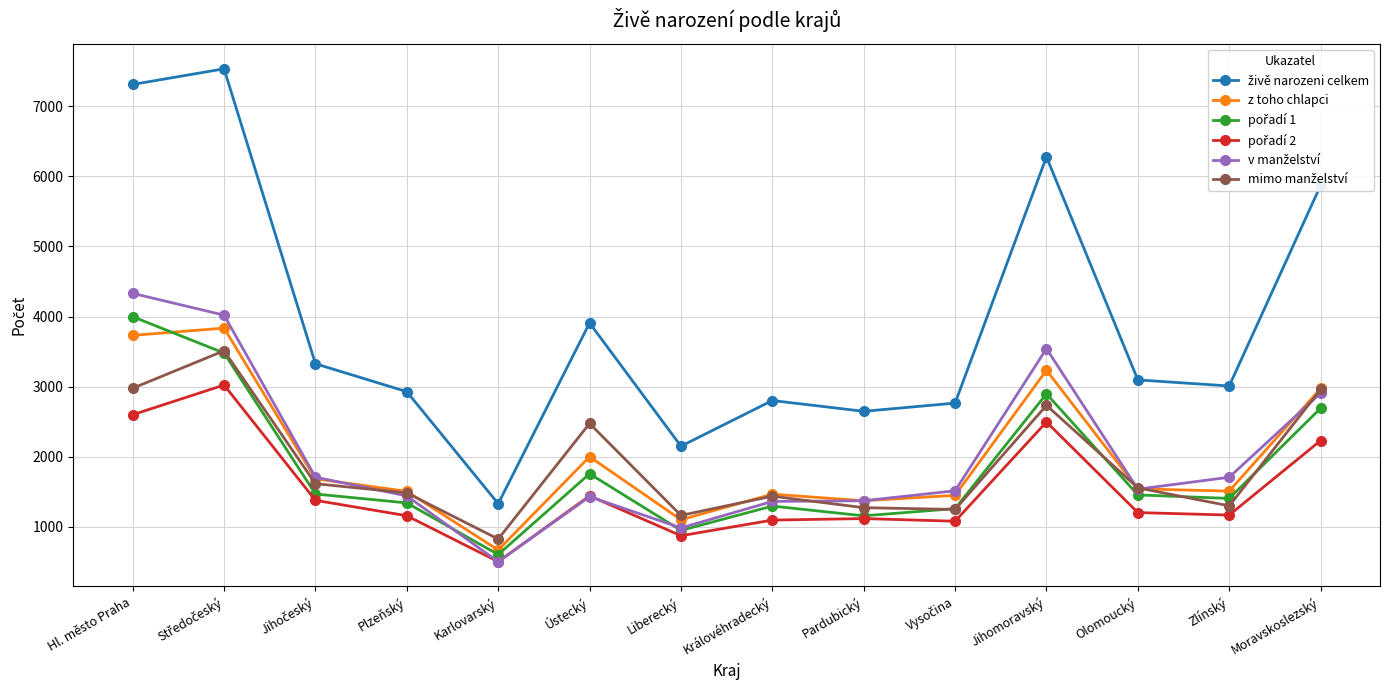

What is the difference between the highest and lowest values at Ústecký?

2476